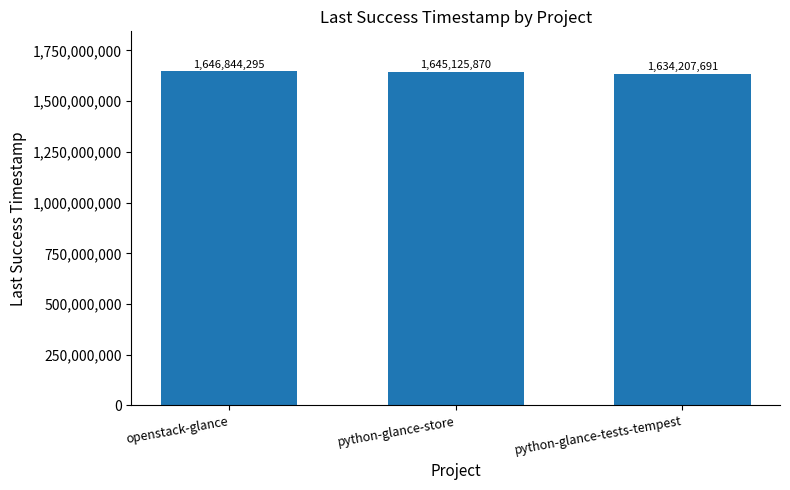

What is the greatest value displayed?

1646844295